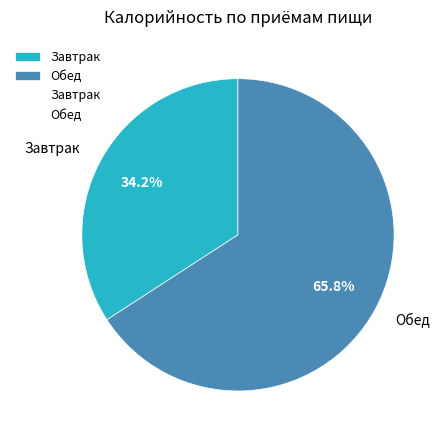

Combined, what portion of the pie is Обед and Завтрак?

100.0%